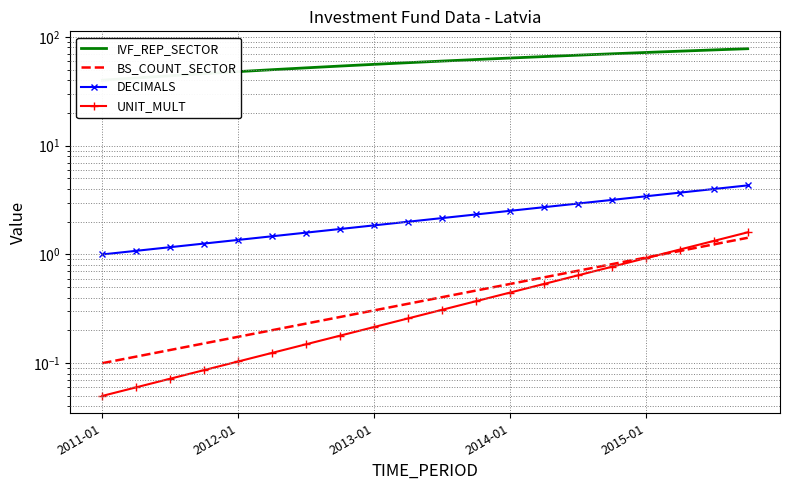

What position from the left is 7?

8